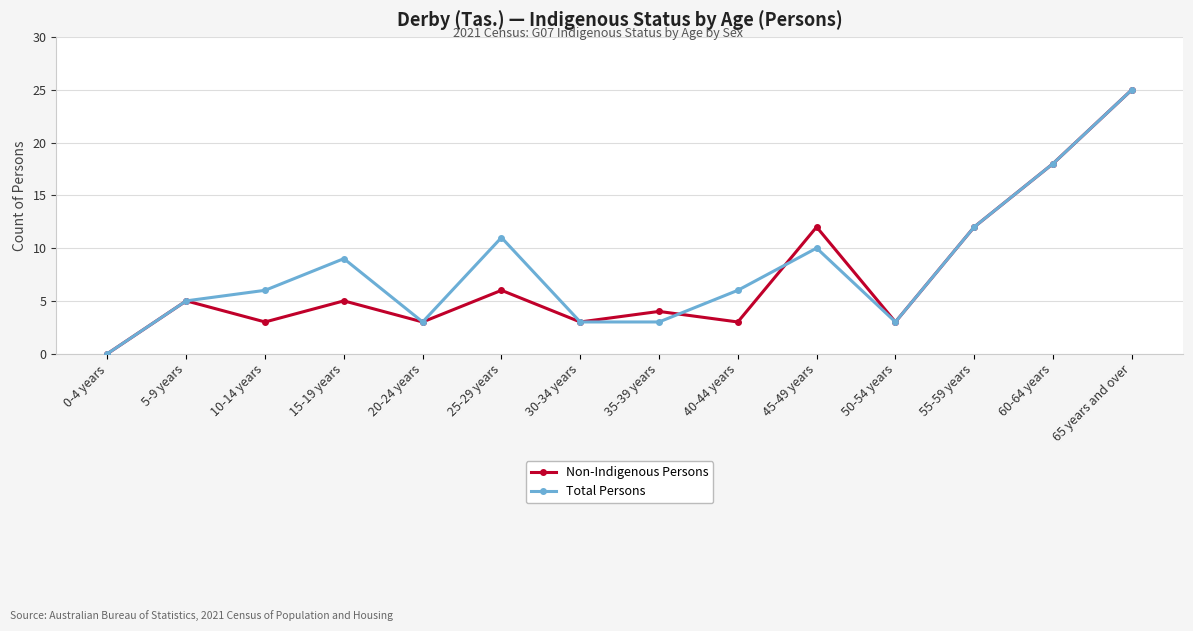

The value of Total Persons at 60-64 years is 25. True or false?

False